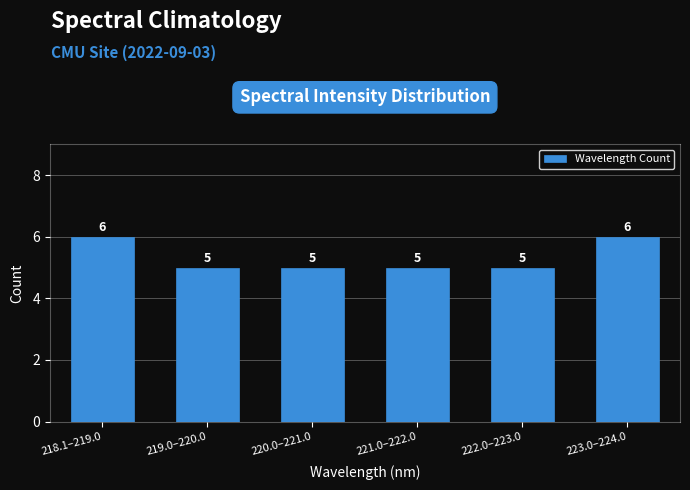

Reading right to left, what are all the values shown in this chart?

223.0–224.0=6	222.0–223.0=5	221.0–222.0=5	220.0–221.0=5	219.0–220.0=5	218.1–219.0=6